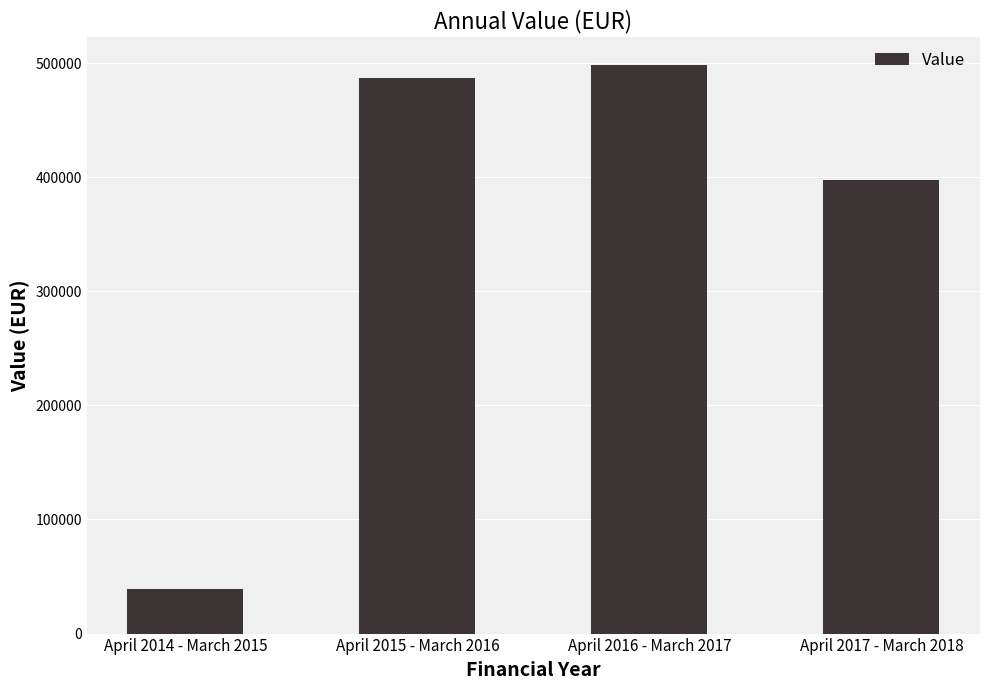

Reading left to right, transcribe all the data shown in this chart.

38672	486722	497984	397974